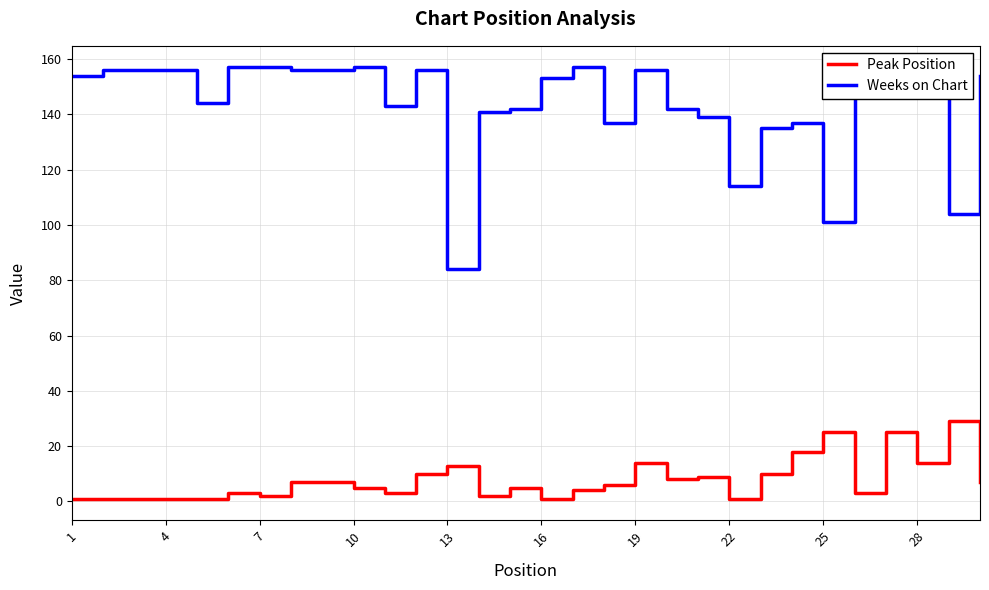

Which series has the largest range (max minus min)?

Weeks on Chart